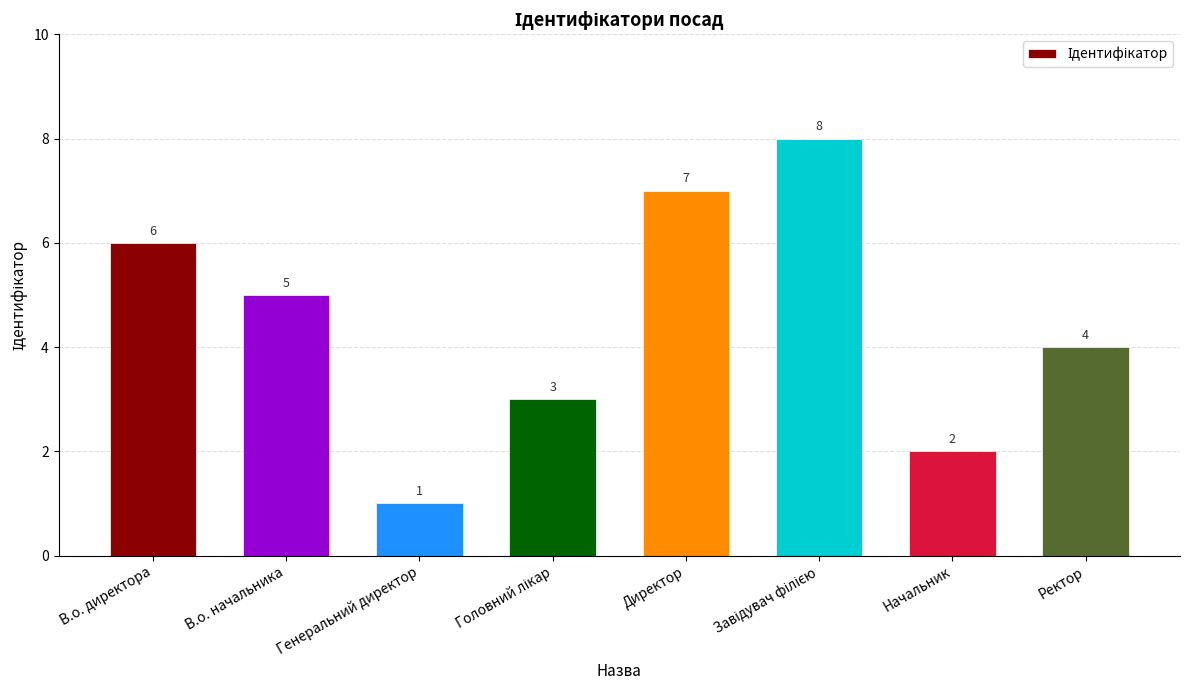

What is the difference between the second highest and second lowest values?

5